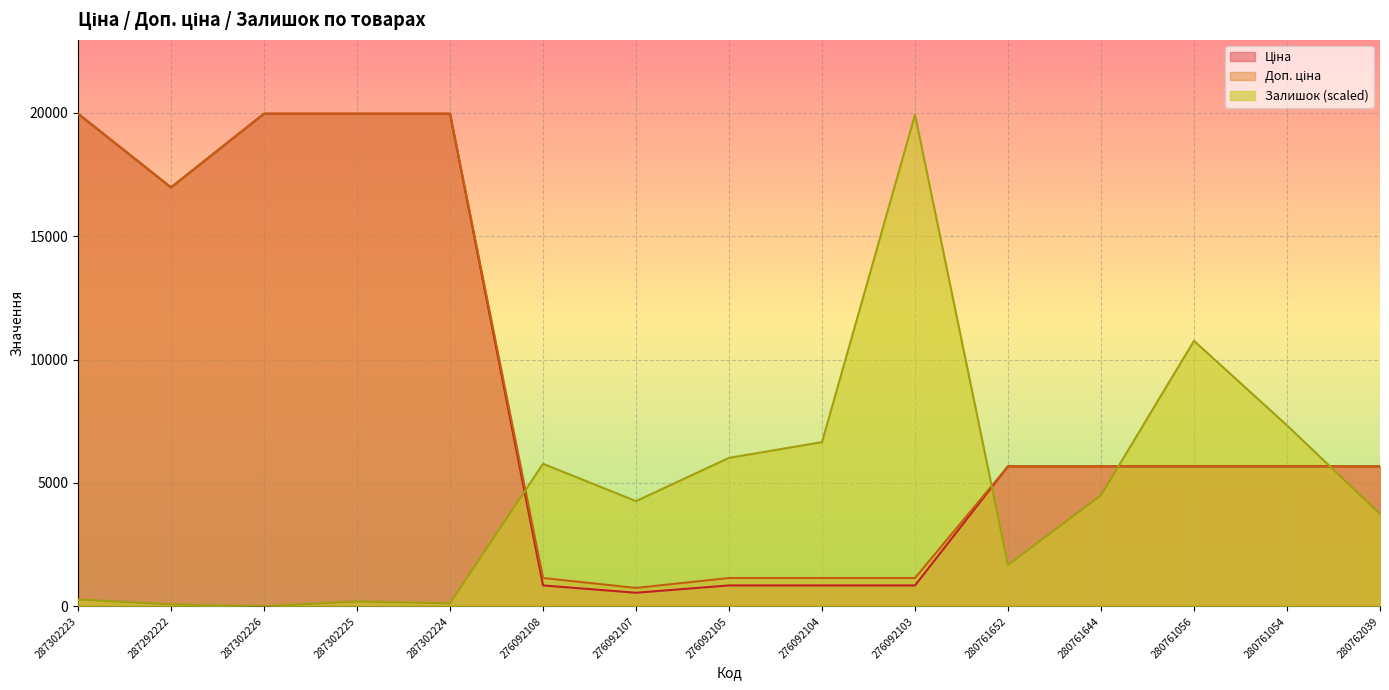

How many values in Залишок are above zero?

14